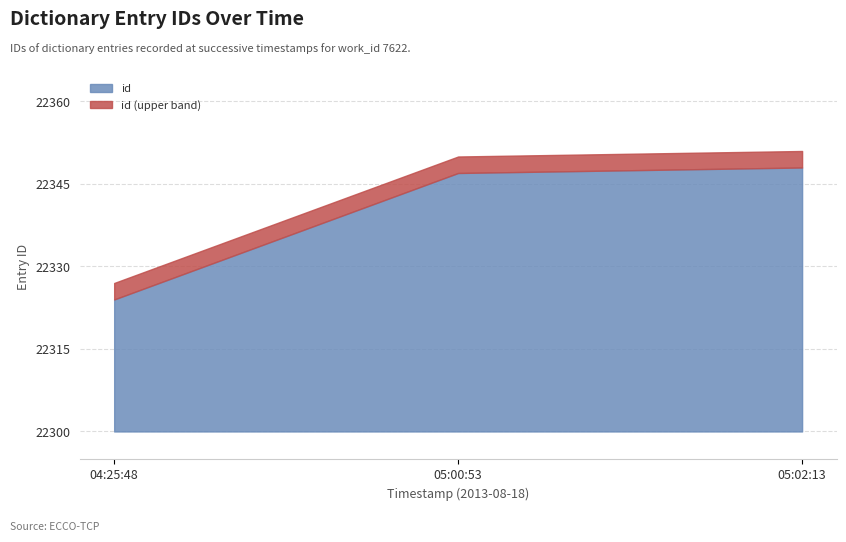

How many lines are shown in the chart?

2